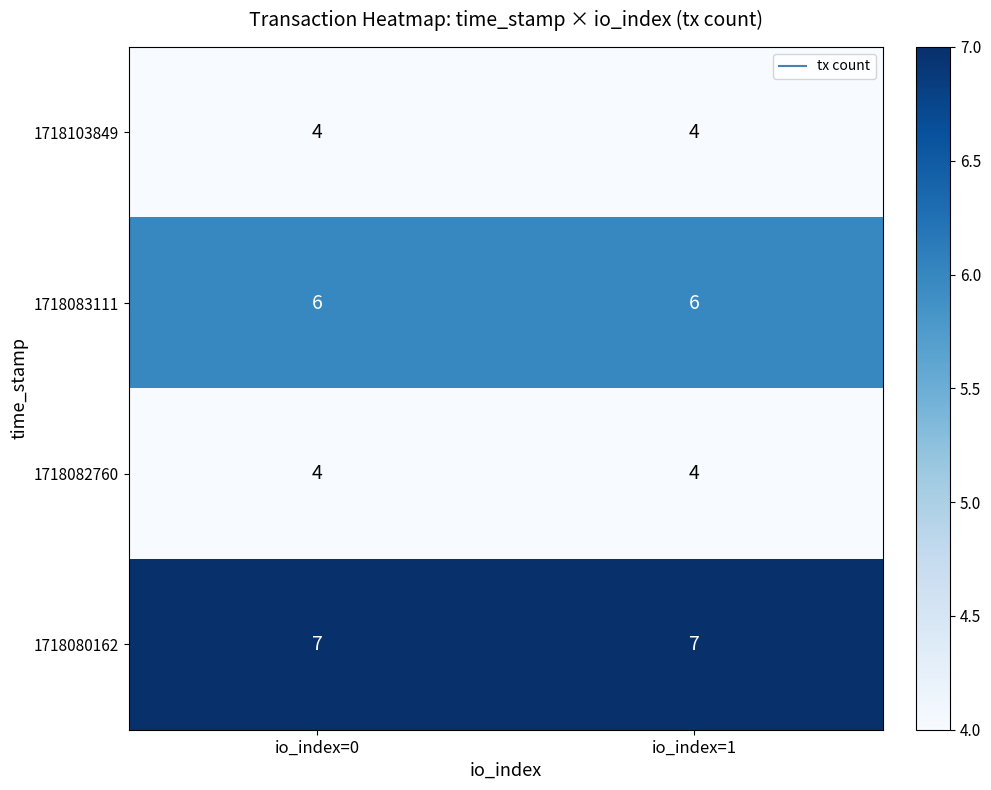

What is the sum of all 1718082760 values?

8